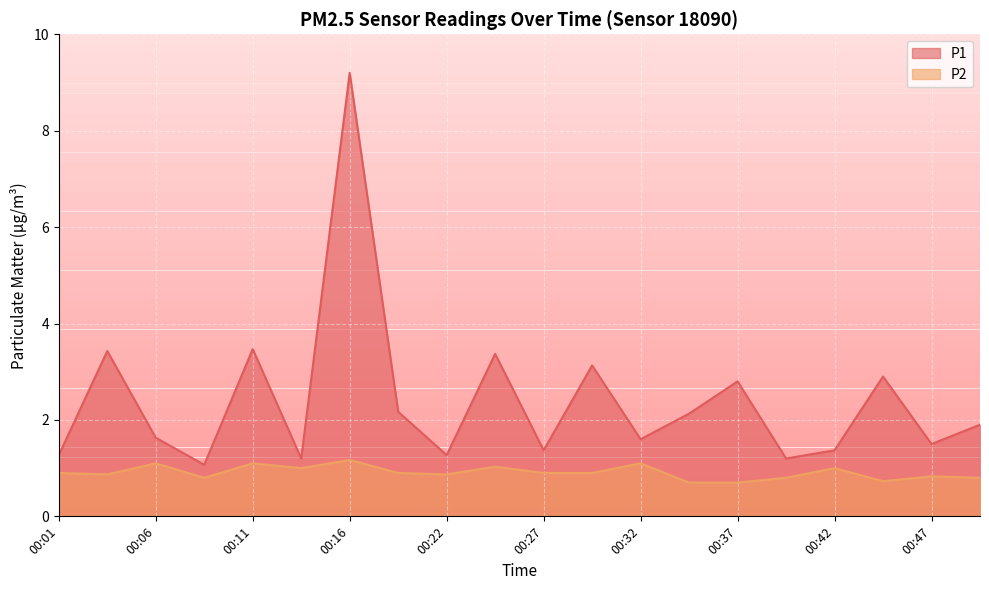

What is the lowest value of the P2 series?

0.7